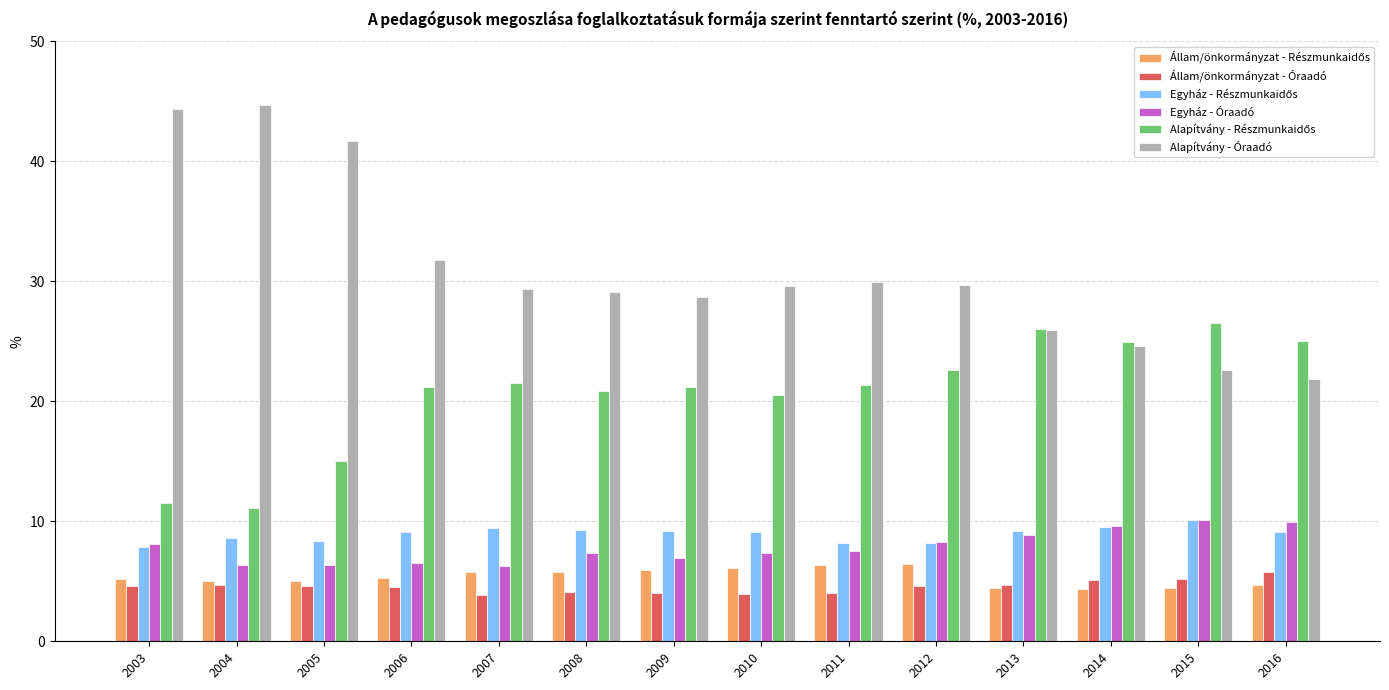

The value of Egyház - Óraadó at 2015 is 10.1. True or false?

True